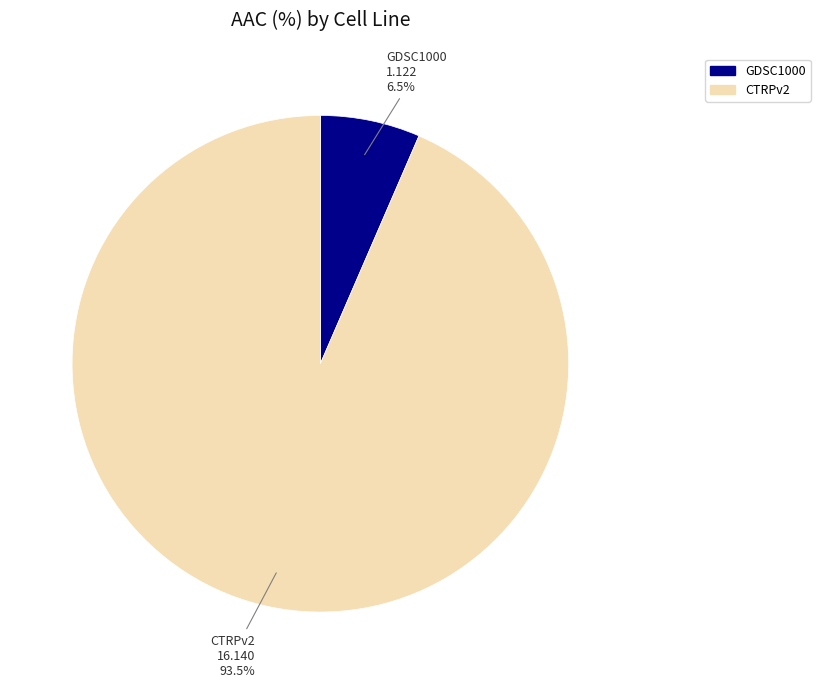

Combined, do GDSC1000 and CTRPv2 account for over 50%?

Yes